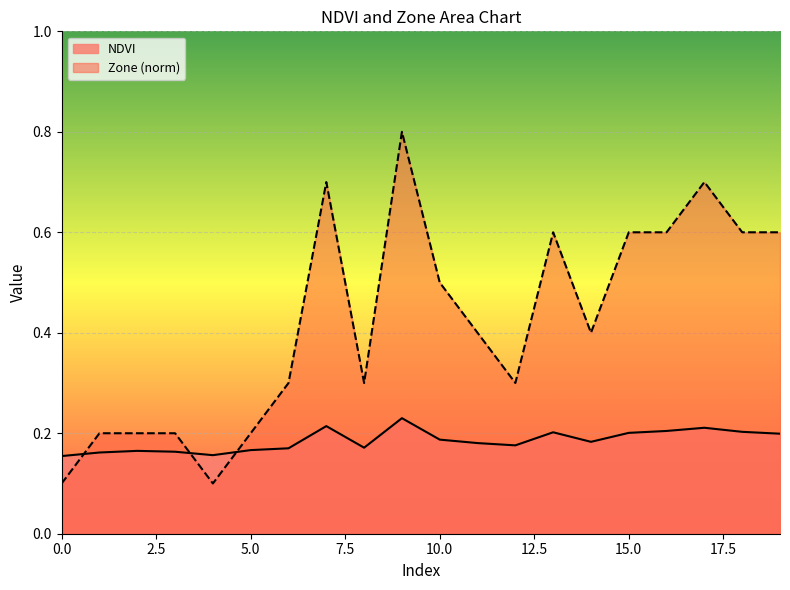

Which series has the largest range (max minus min)?

Zone (norm)